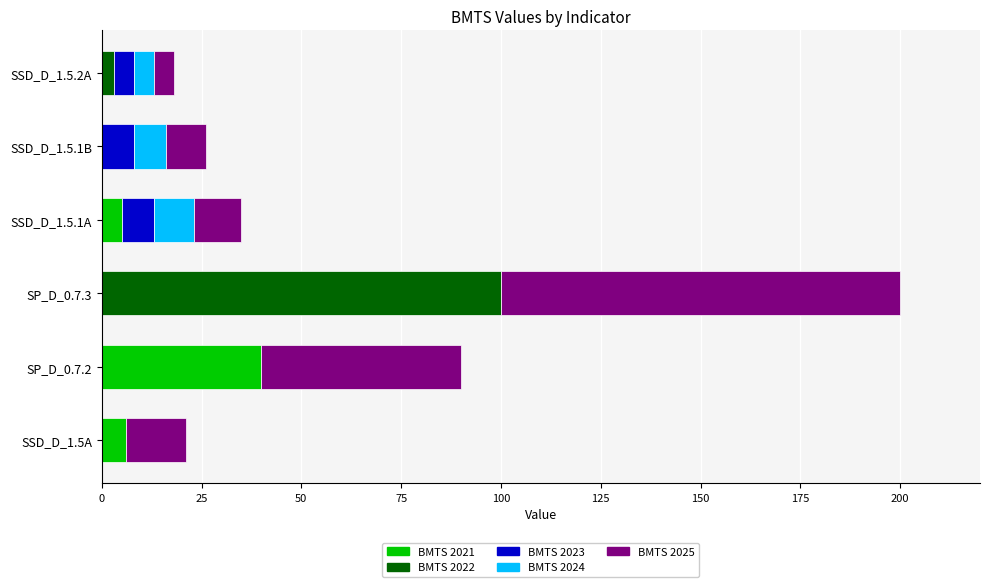

Which category has the highest value in the BMTS 2021 series?

SP_D_0.7.2